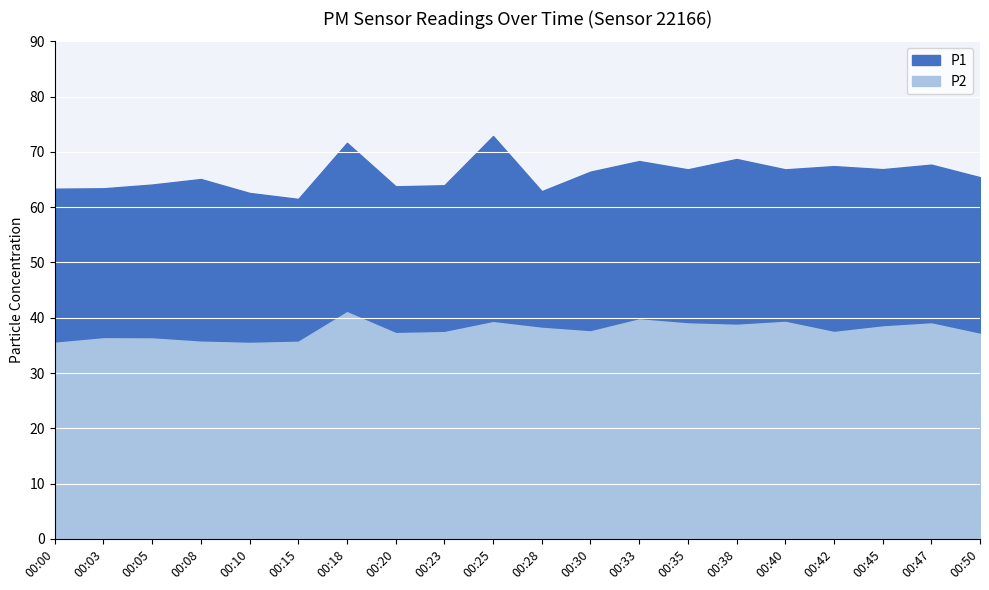

What is the difference between the highest and lowest values at 00:03?

27.1